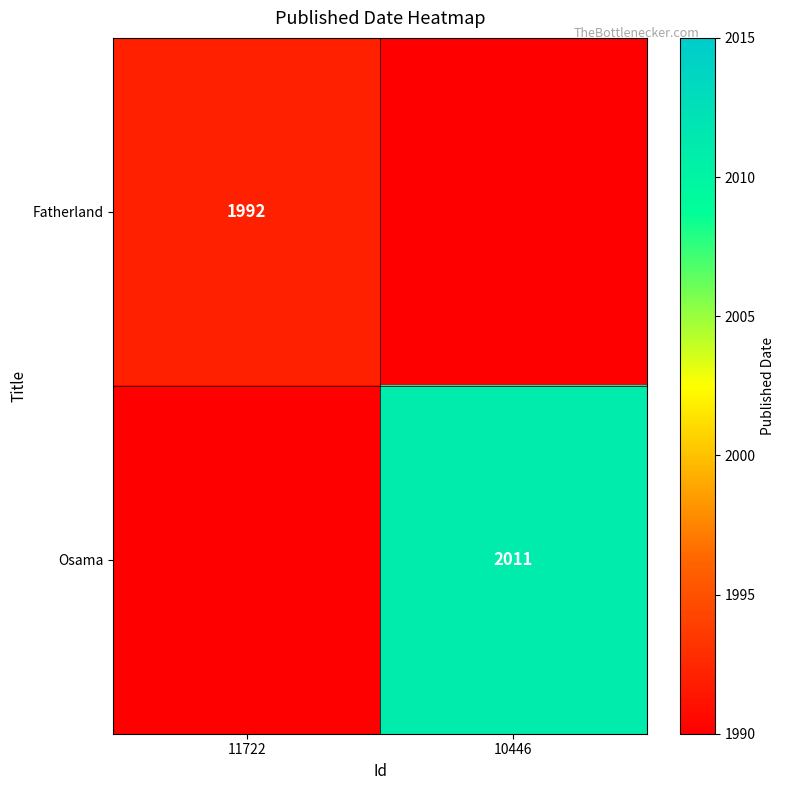

The value of Osama at 10446 is 3021. True or false?

False